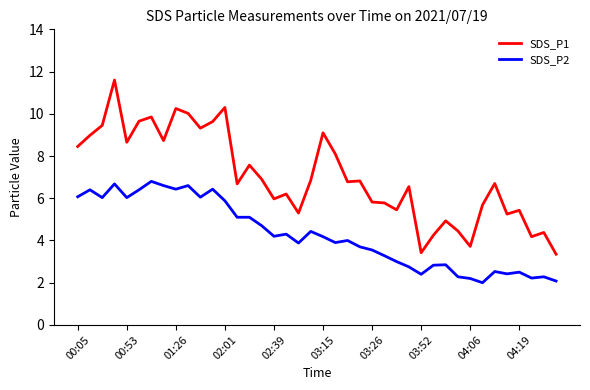

What is the difference between the maximum and minimum values in the SDS_P2 series?

4.8